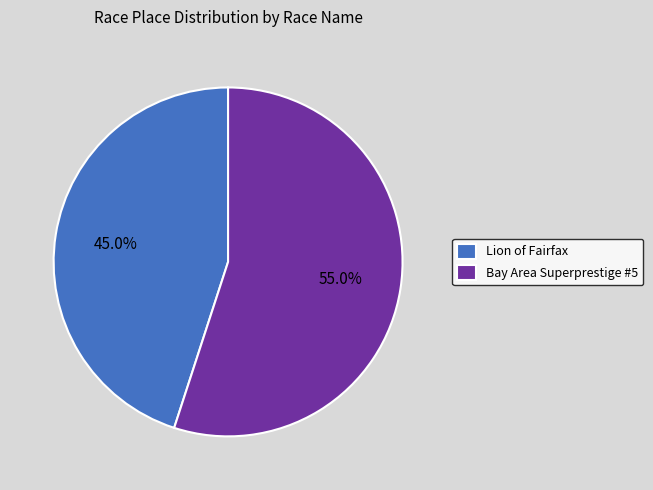

To the nearest percent, what portion does Lion of Fairfax represent?

45%